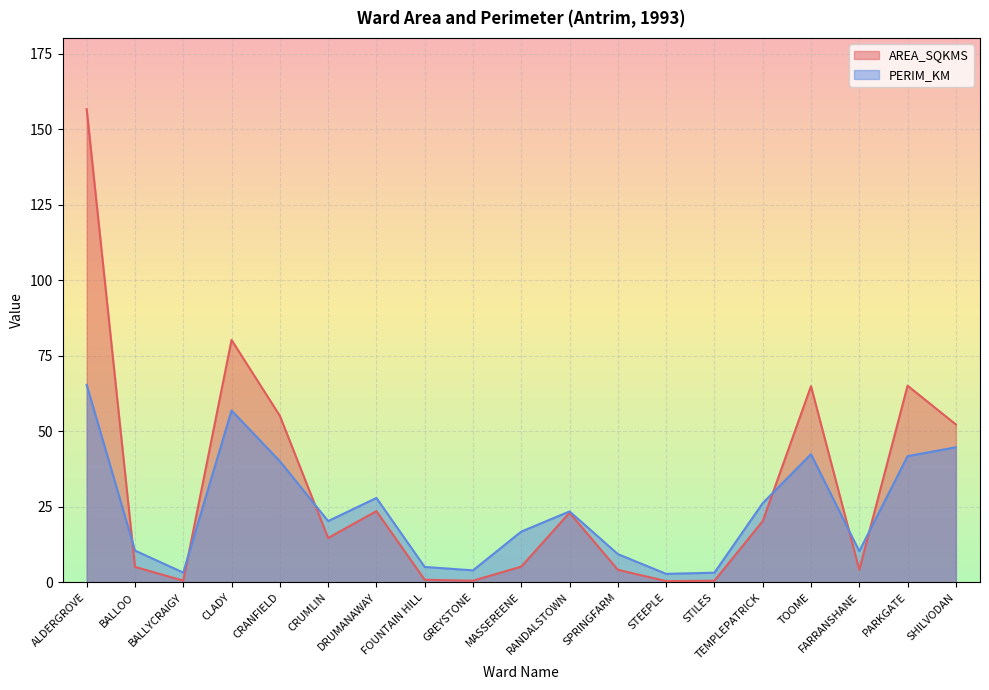

Is the value of AREA_SQKMS at CRUMLIN greater than the value of PERIM_KM at CLADY?

No